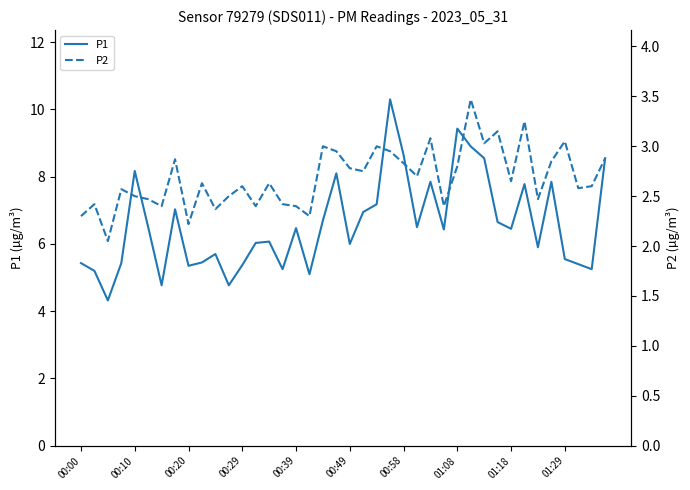

True or false: P1 and P2 cross at least once.

False